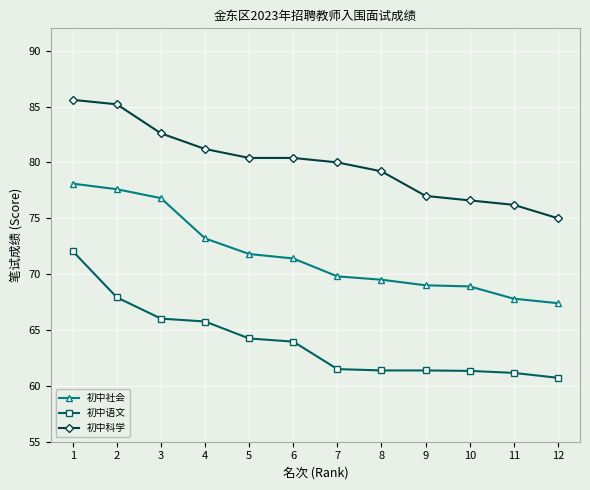

What is the sum of the 初中科学 values at 6 and 4?

161.6